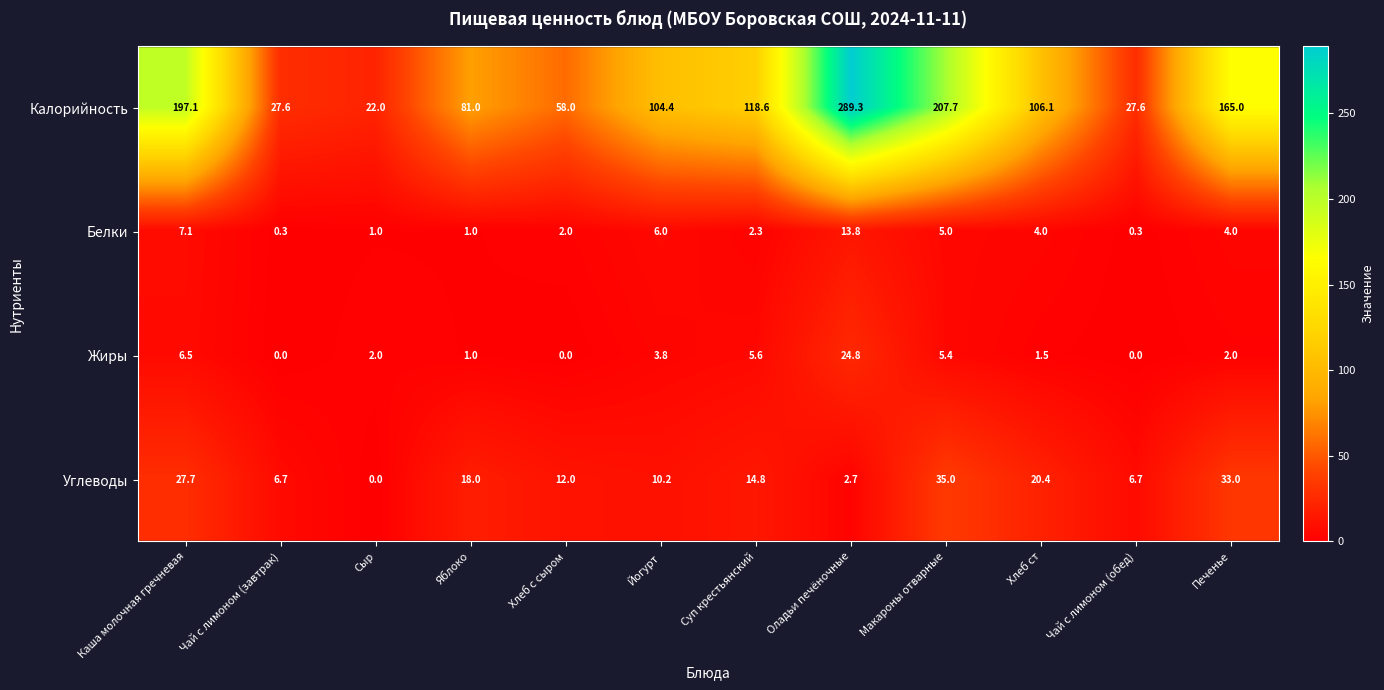

How many data points in Углеводы are above 14?

6